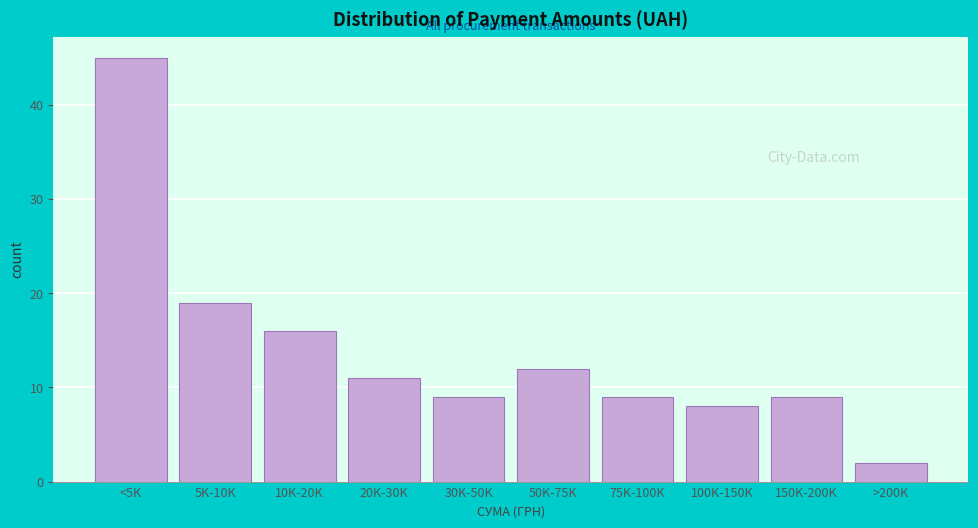

Reading right to left, what are all the values shown in this chart?

>200K=2	150K-200K=9	100K-150K=8	75K-100K=9	50K-75K=12	30K-50K=9	20K-30K=11	10K-20K=16	5K-10K=19	<5K=45